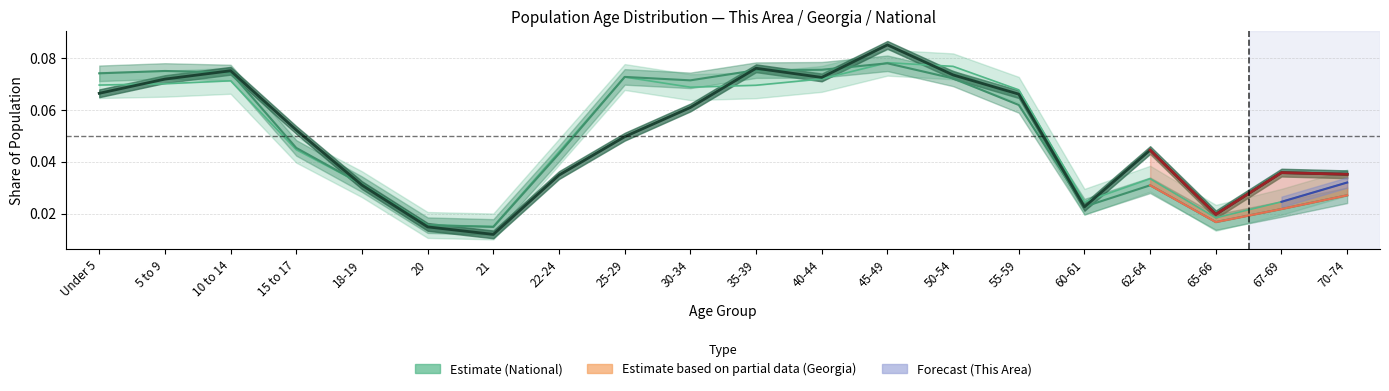

How many times do Georgia and National cross each other?

3